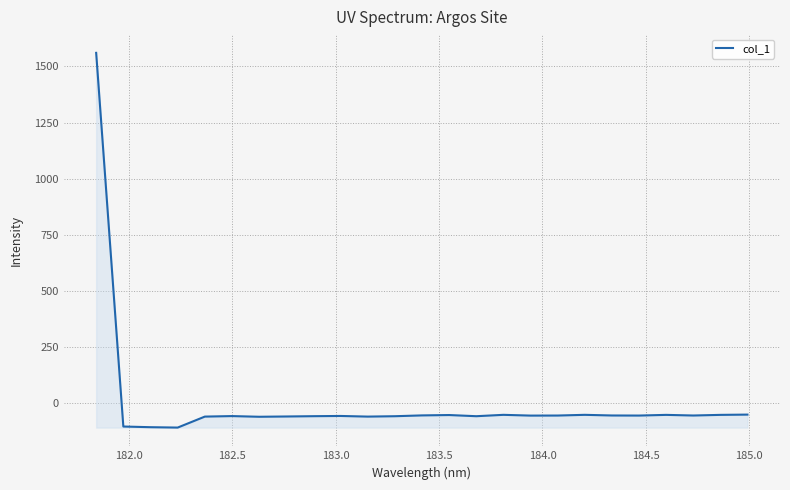

What is the smallest value displayed?

-107.4